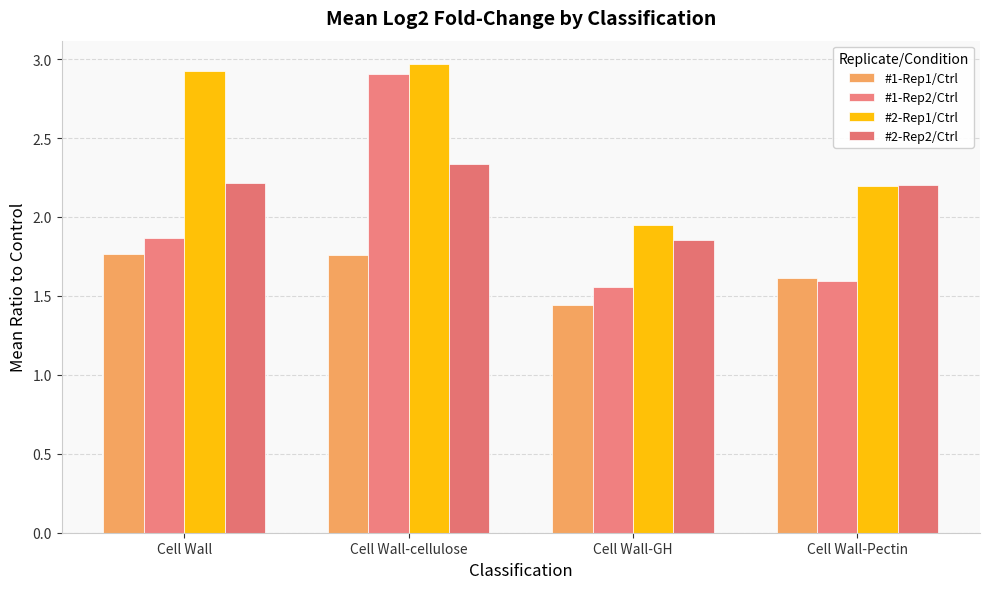

Rank the series at Cell Wall-GH from highest to lowest value.

#2-Rep1/Ctrl, #2-Rep2/Ctrl, #1-Rep2/Ctrl, #1-Rep1/Ctrl